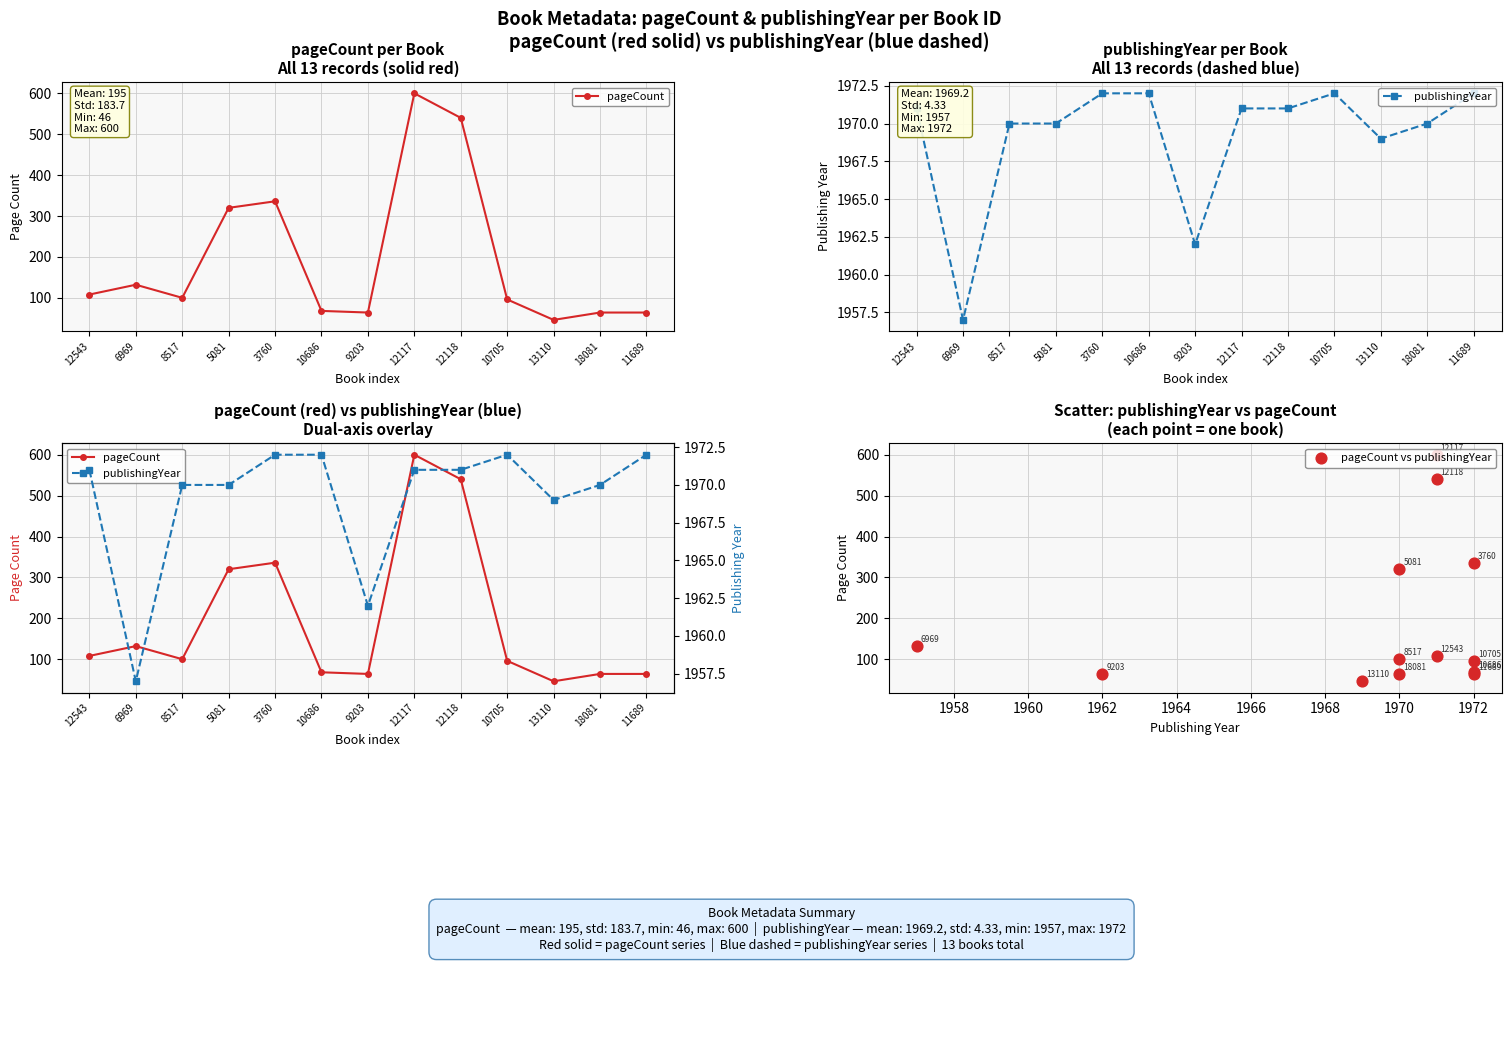

Which series has the largest Y range (max minus min)?

pageCount